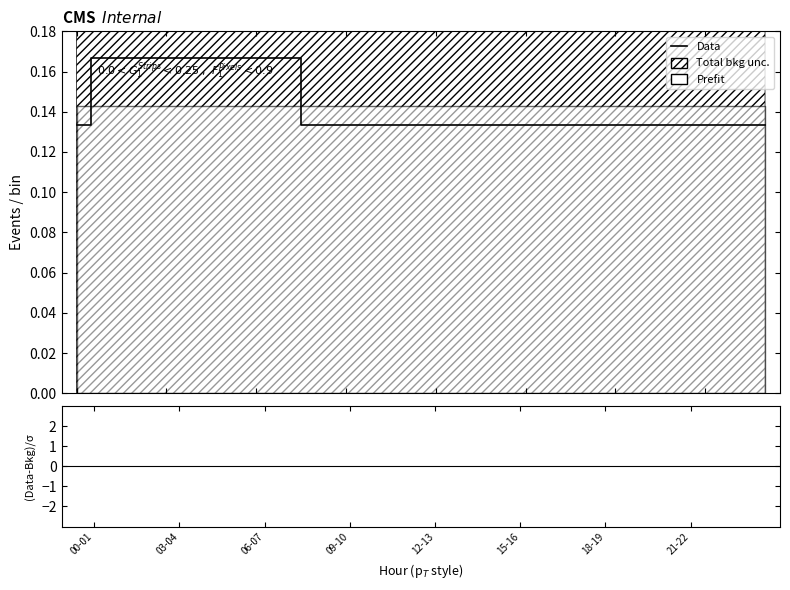

Does the chart have visible grid lines?

No